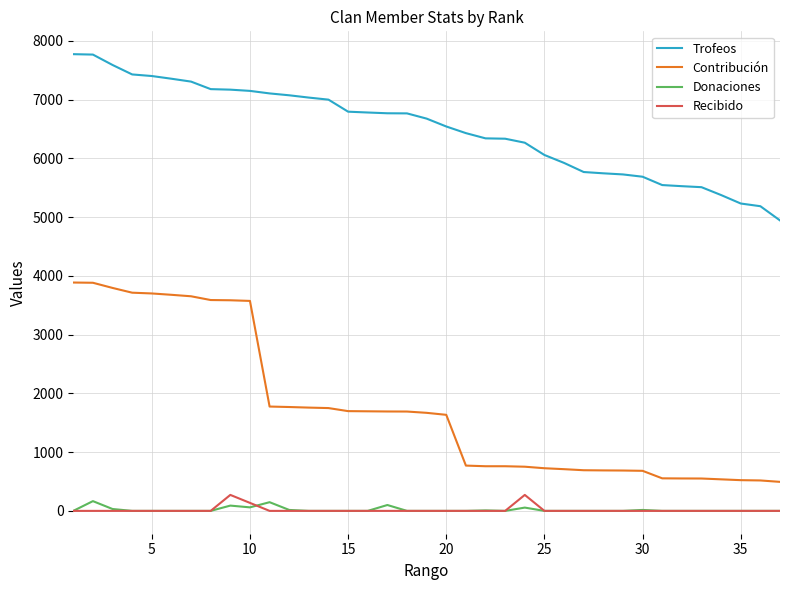

Count the number of categories in the chart.

37